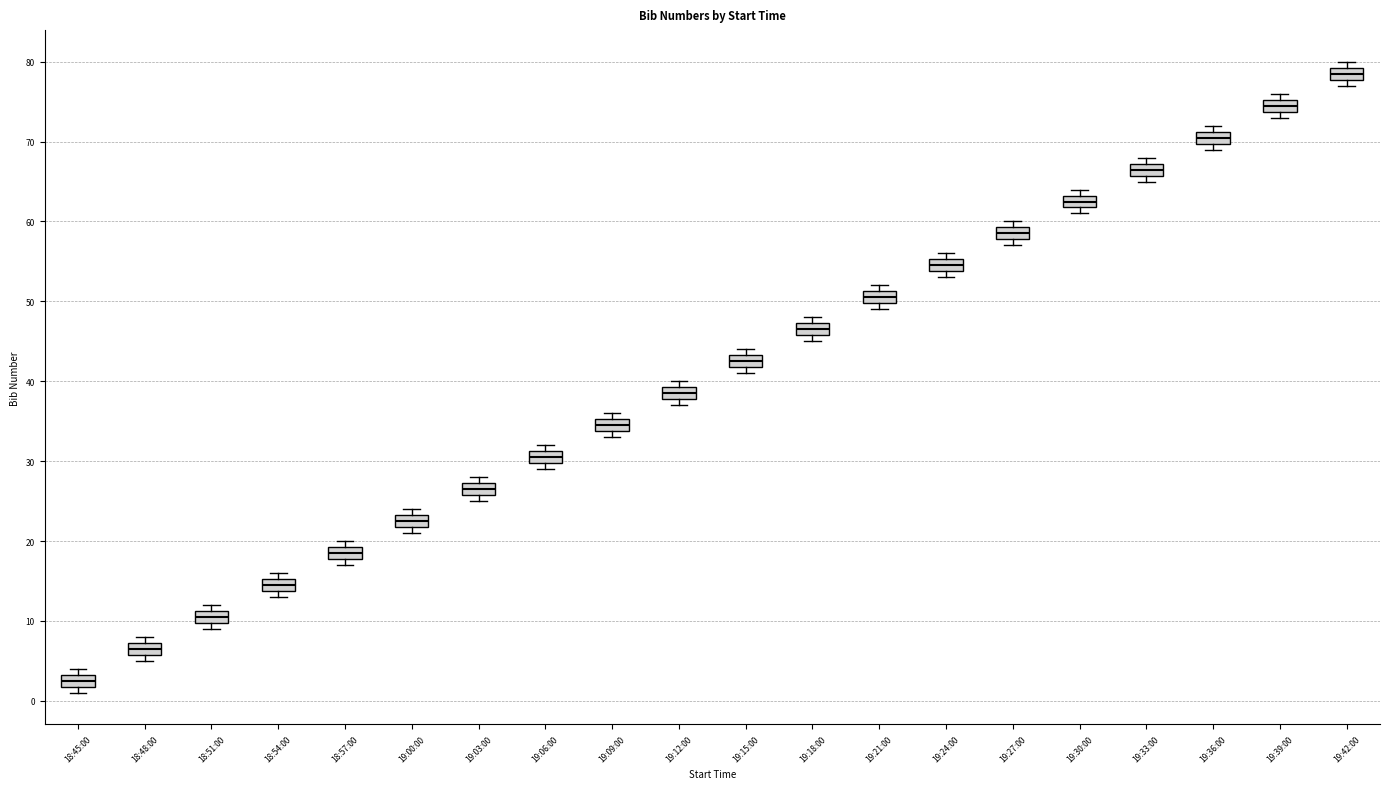

Which box's median line is the highest?

19:42:00